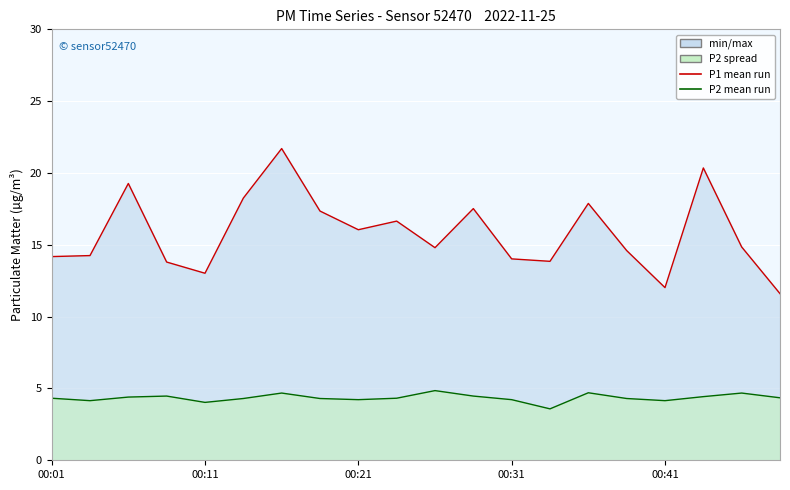

True or false: P2 mean run and P1 mean run cross at least once.

False